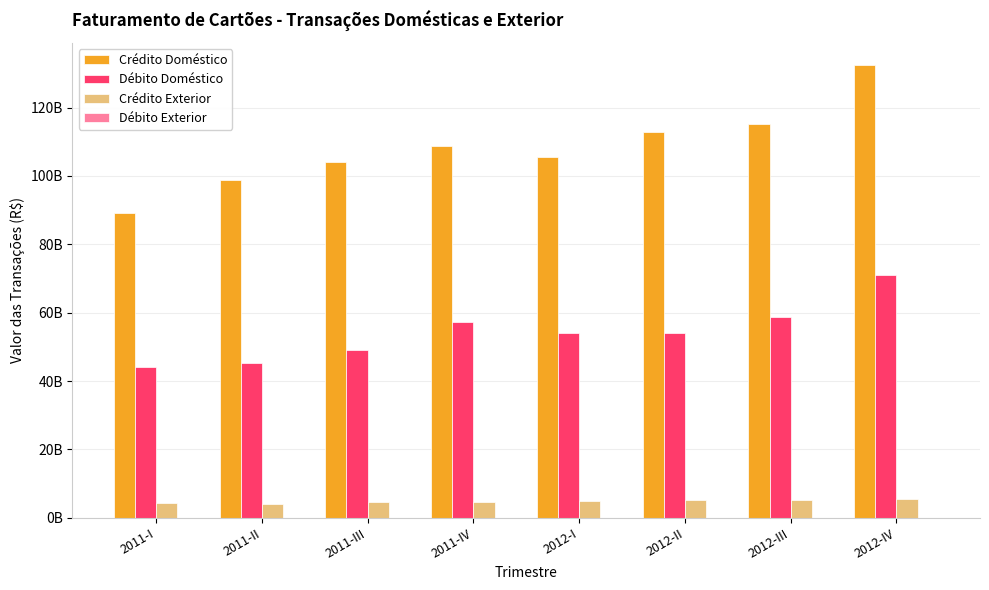

Does the chart contain stacked bars?

No